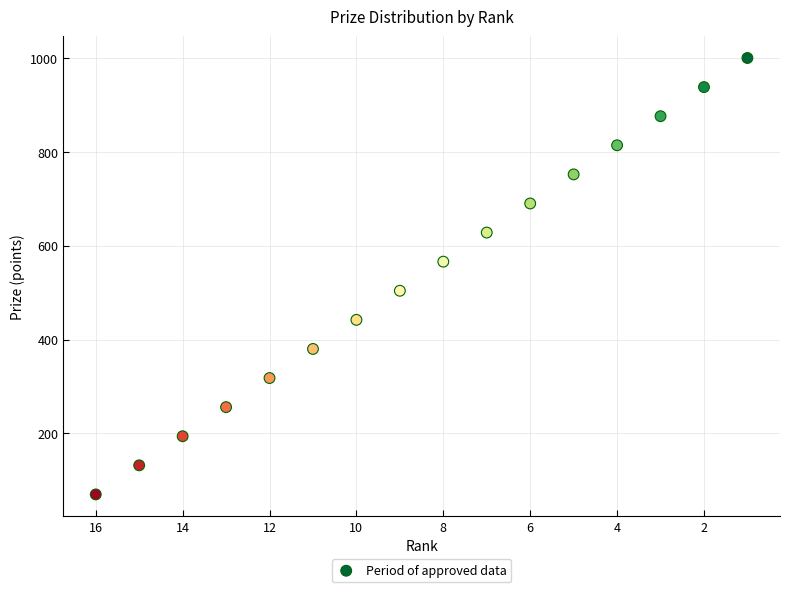

What is the range of X values (max minus min)?

15